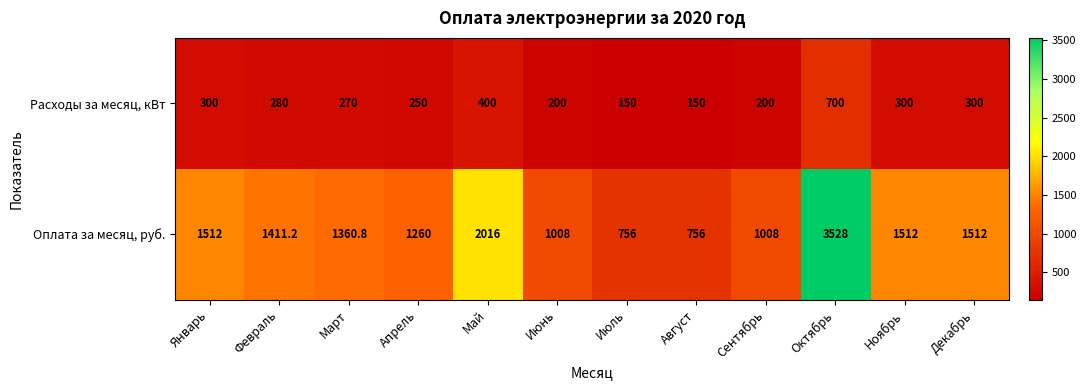

Which series has the largest total across all categories?

Оплата за месяц, руб.